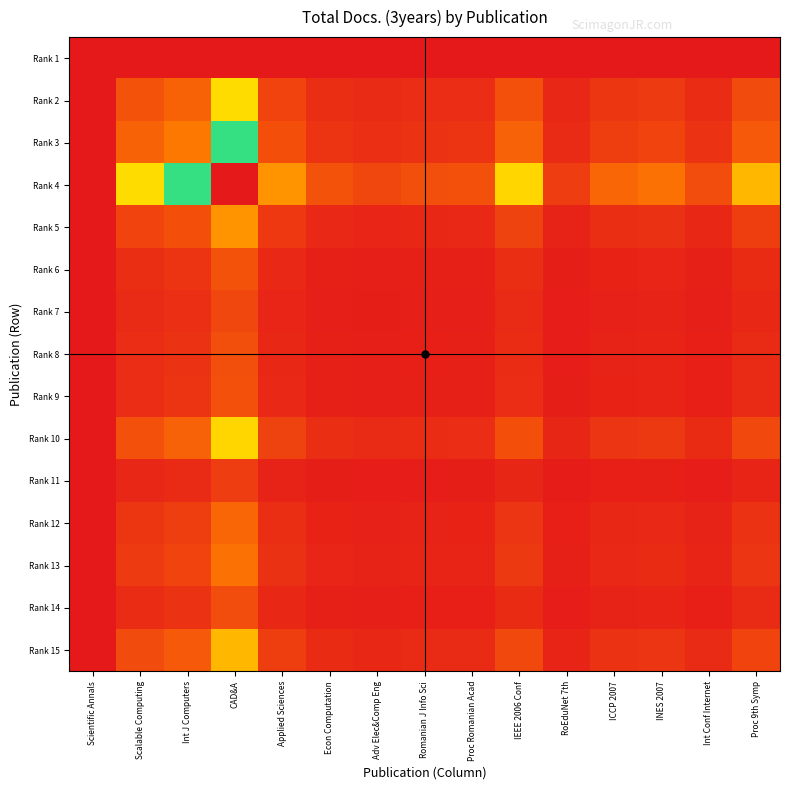

Count the number of data series in this chart.

15